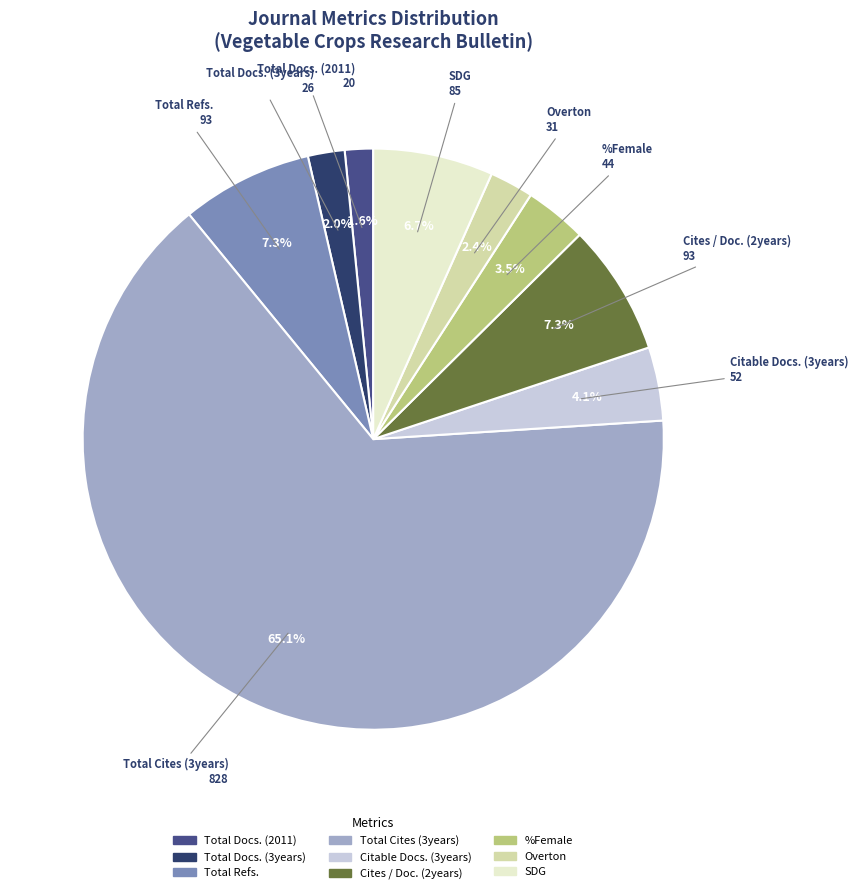

Is there a majority slice in this chart?

Yes